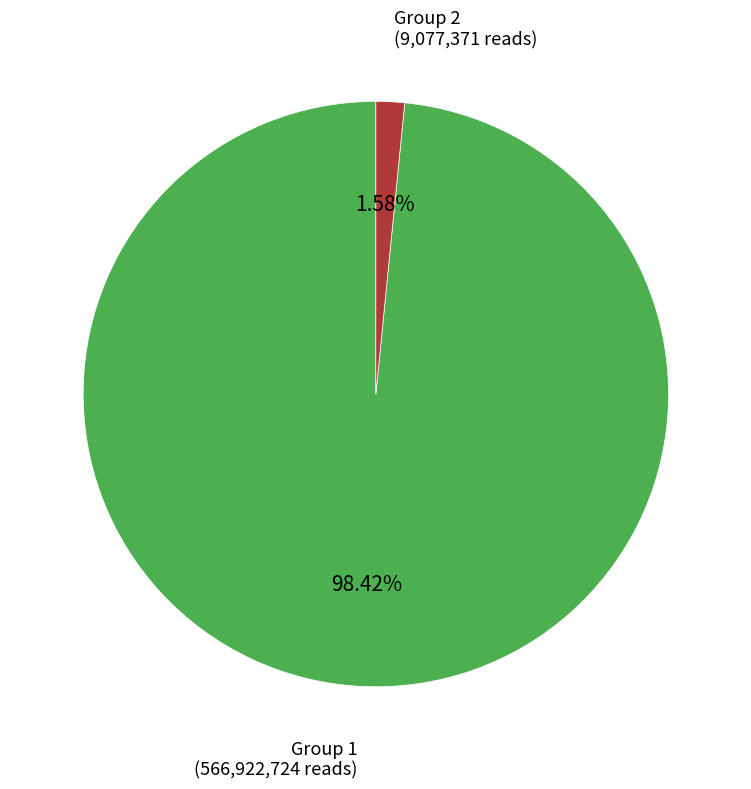

Is there any slice that represents more than half of the pie?

Yes